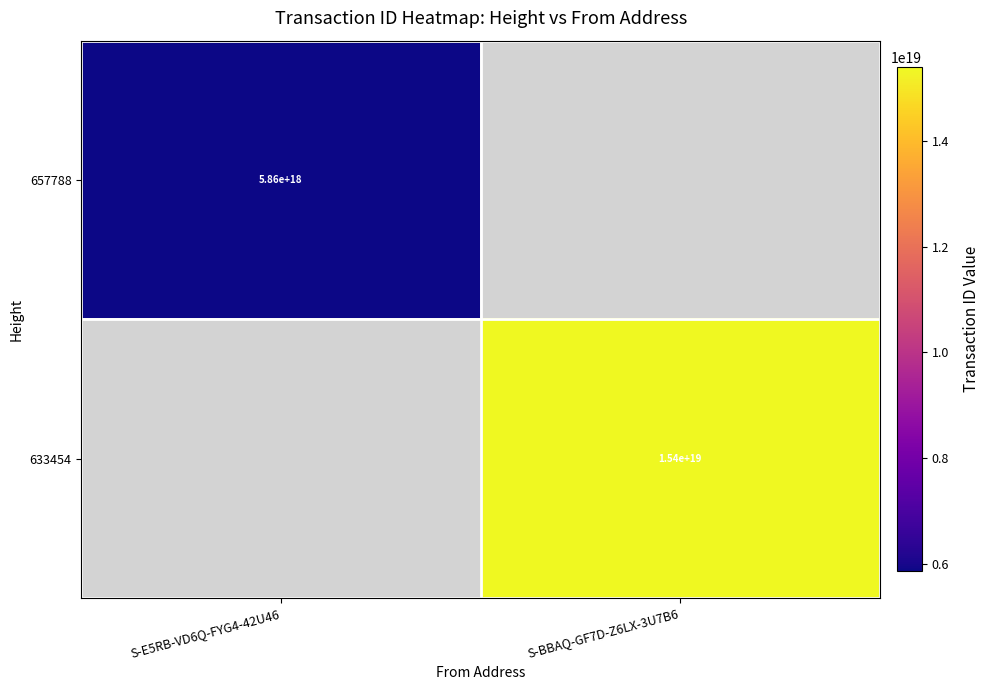

What is the minimum value shown in the chart?

5863837539081439232.0